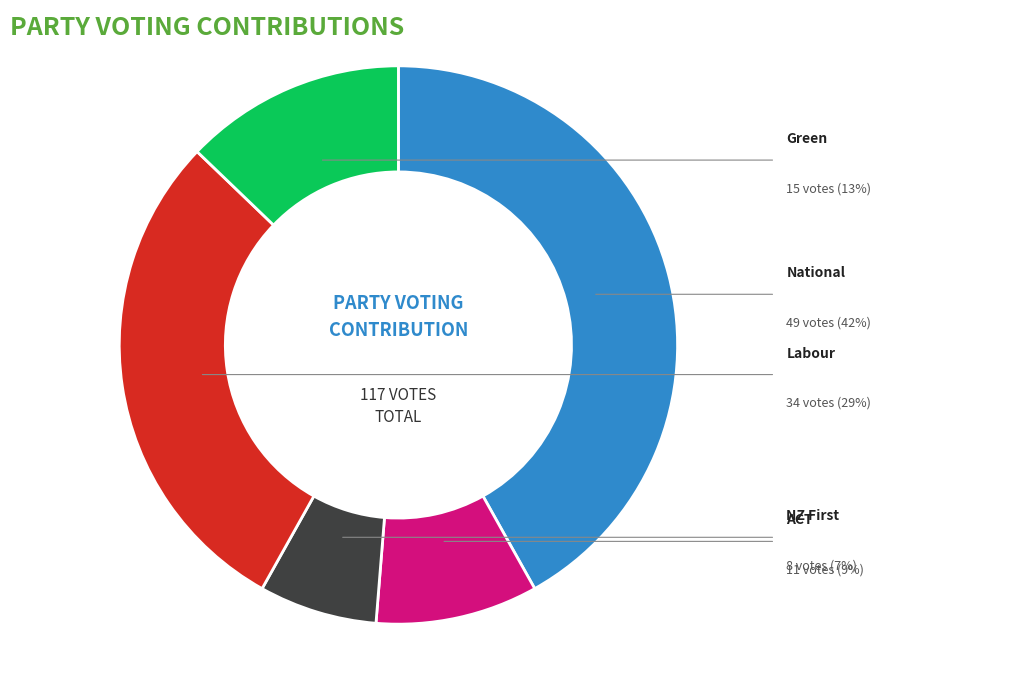

Is there any slice that represents more than half of the pie?

No